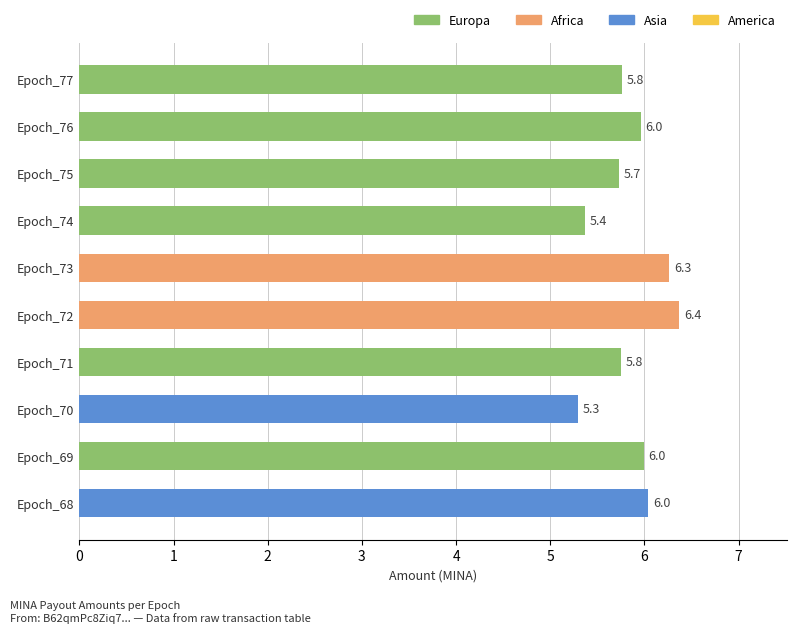

What is the difference between the values at Epoch_77 and Epoch_70?

0.5